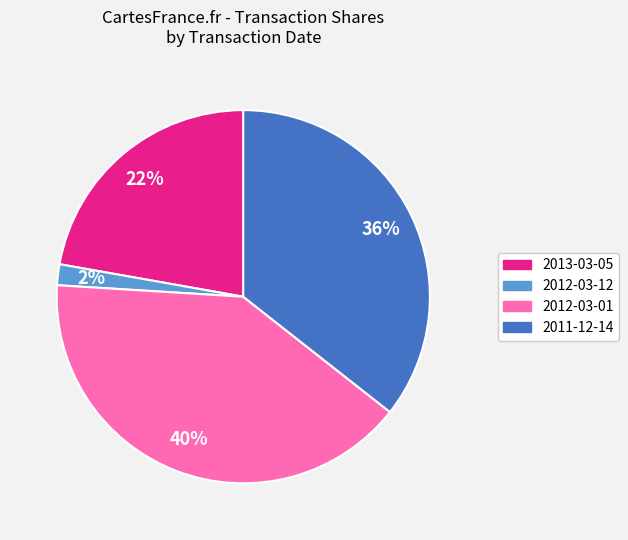

The 2012-03-01 slice represents 40% of the pie. True or false?

True